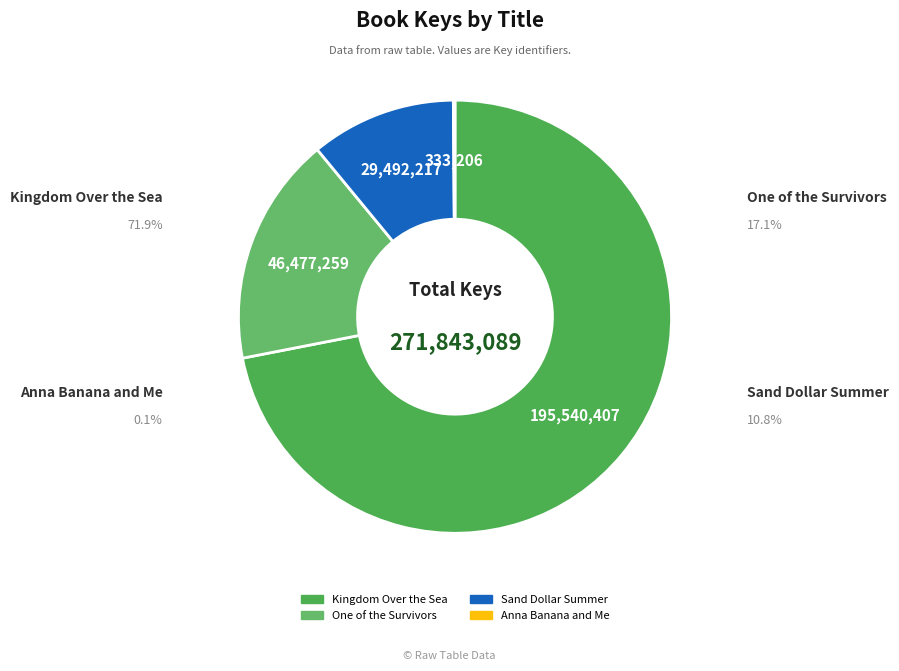

Do Kingdom Over the Sea and One of the Survivors together represent more than half of the pie?

Yes